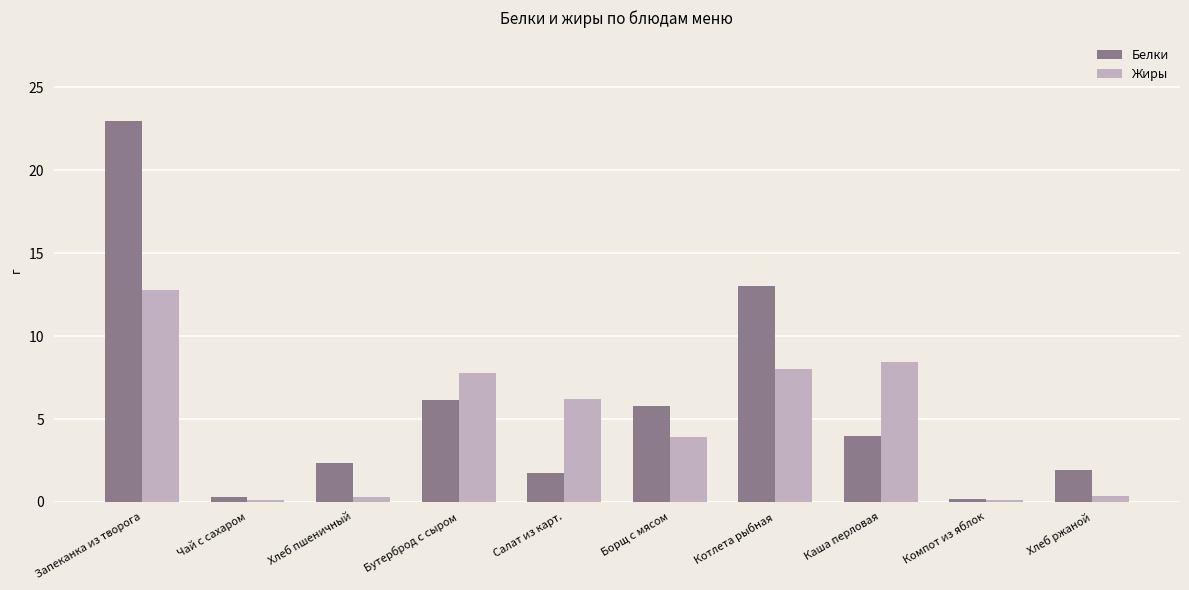

What is the difference between the highest and lowest values at Котлета рыбная?

5.0